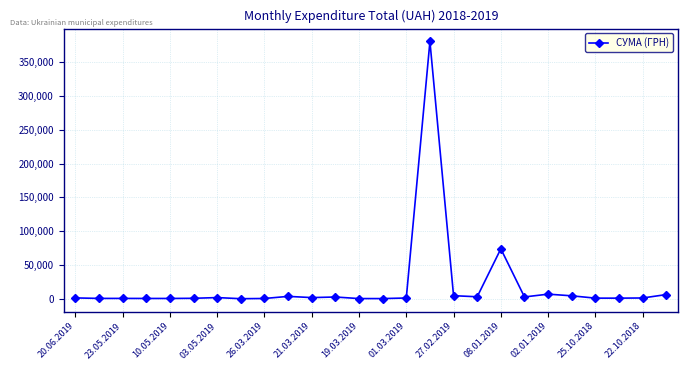

Does the chart display data point markers on the line(s)?

Yes